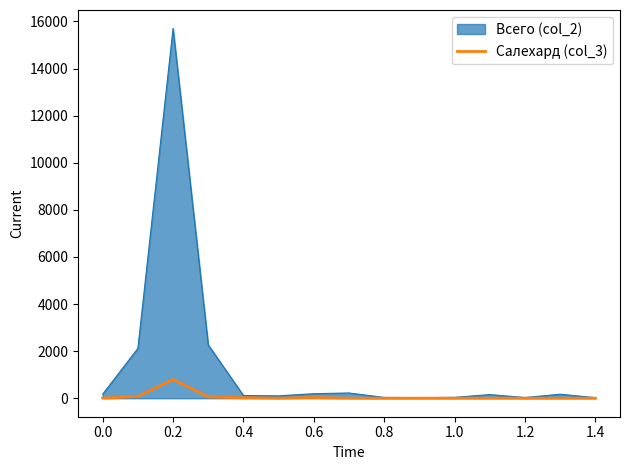

List the series in order of their peak value, highest first.

Всего (col_2), Салехард (col_3)